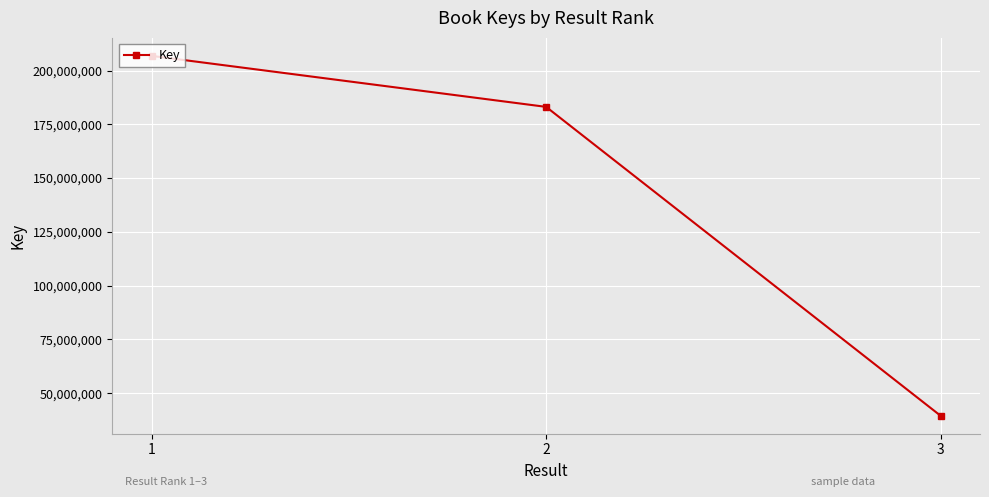

What is the value of the 2nd point from the left?

183115310